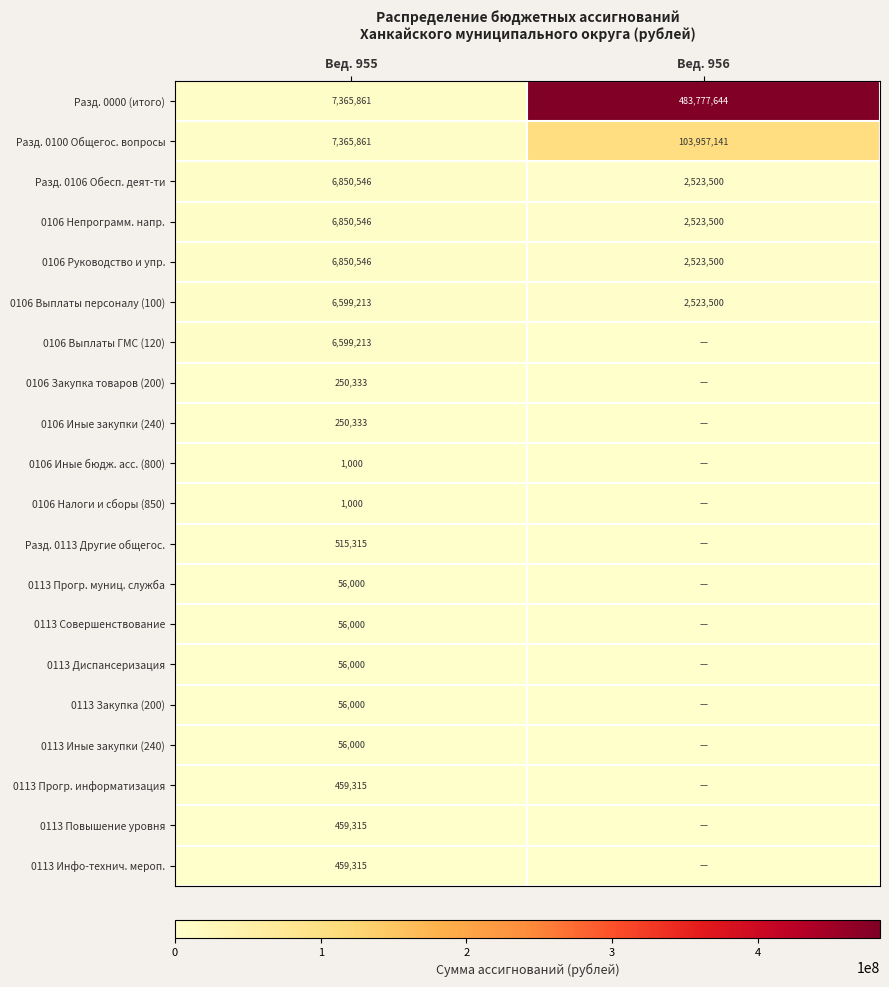

Count the number of data series in this chart.

20